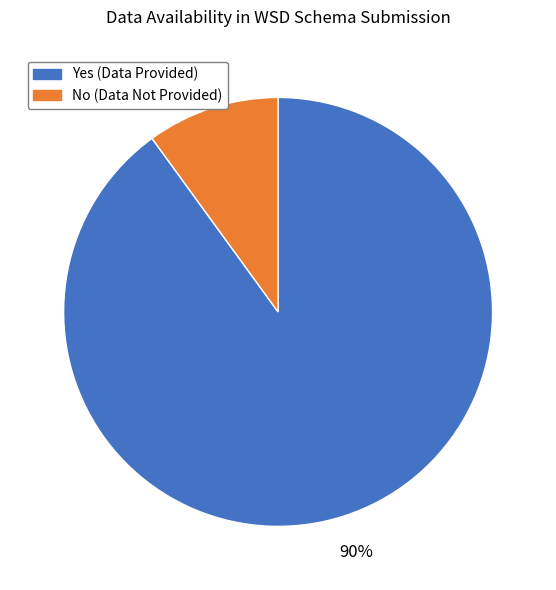

What is the smallest slice in the pie chart?

No